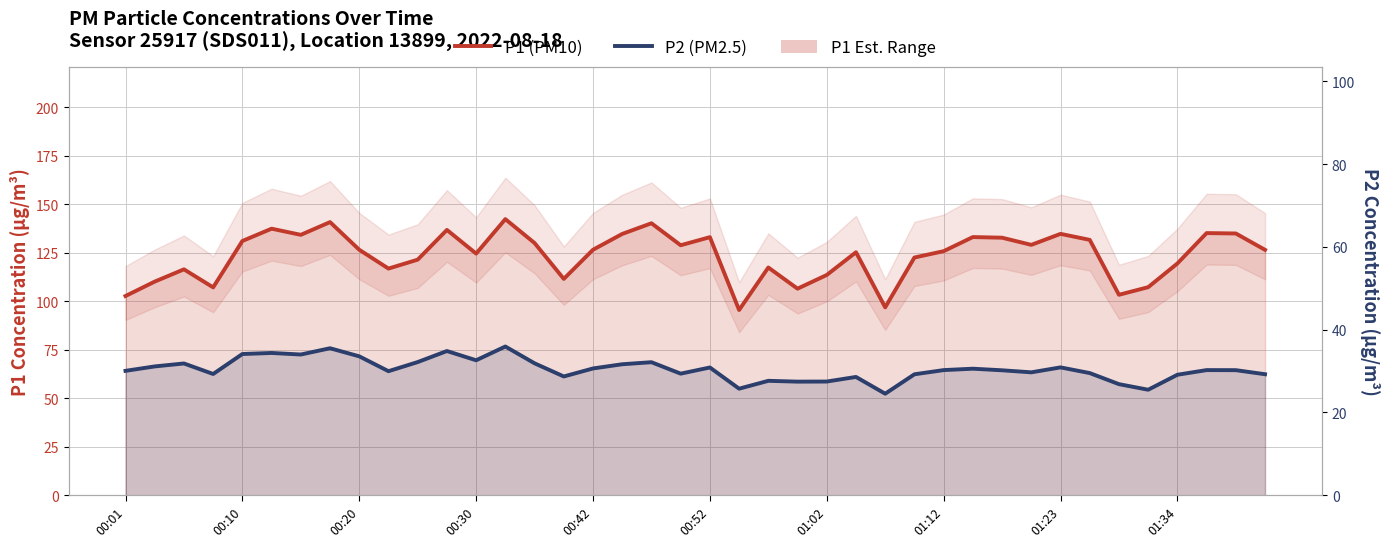

What is the spread (max minus min) of values at 11?

62.5